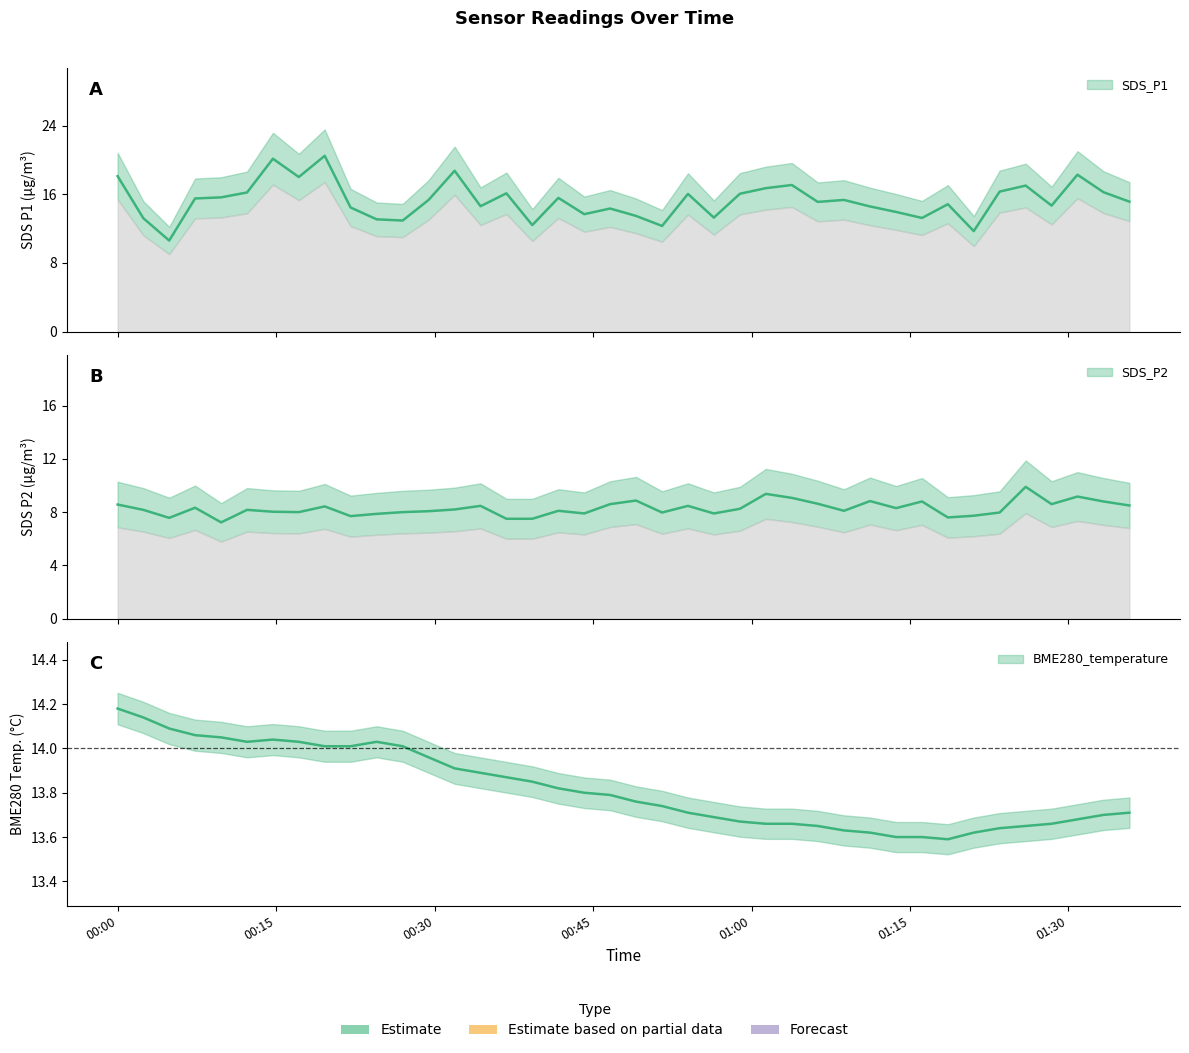

Between 2021/07/10 01:03:49 and 2021/07/10 01:30:51, which series saw the biggest shift?

SDS_P1